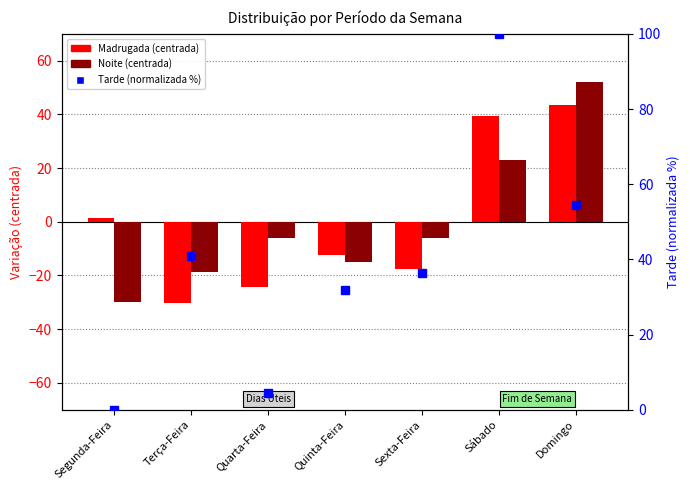

At Sábado, list the series in order from smallest to largest.

Noite, Madrugada, Tarde